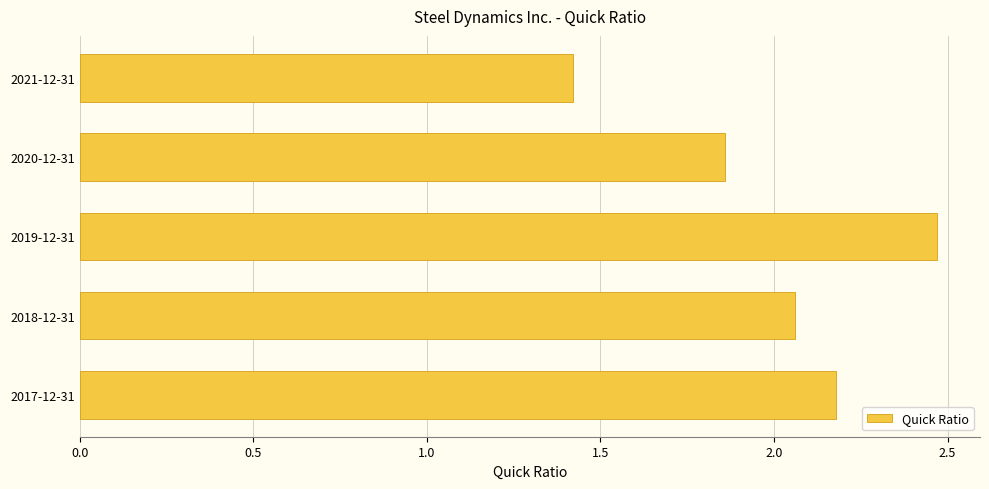

What is the approximate value at 2017-12-31?

2.2